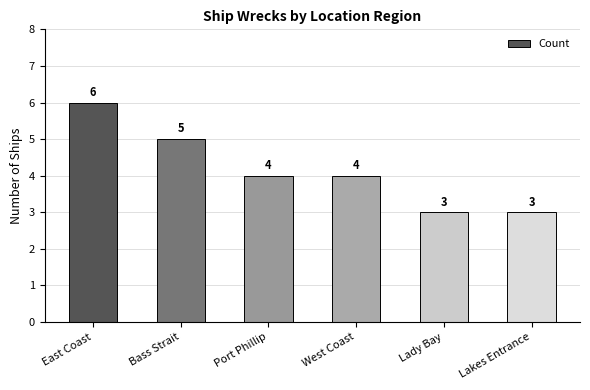

Reading left to right, transcribe all the data shown in this chart.

6	5	4	4	3	3